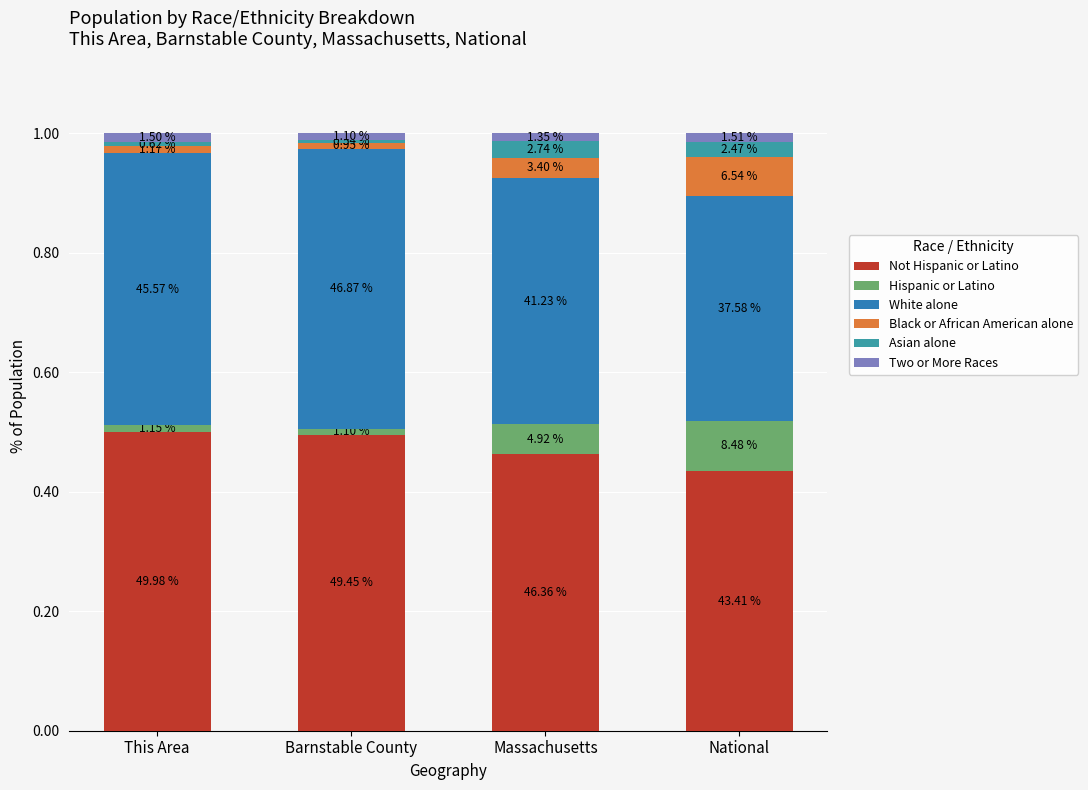

Does the chart contain any negative values?

No